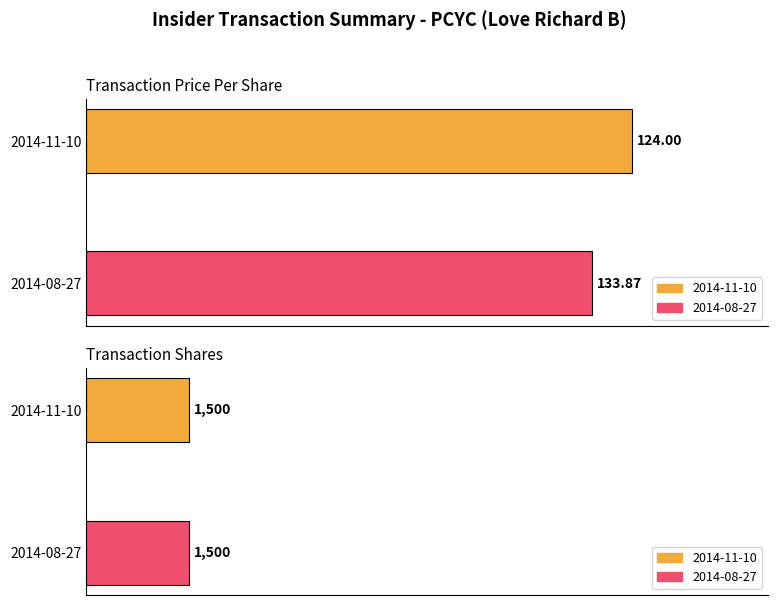

List the series in order of their peak value, highest first.

transactionPricePerShare, transactionShares